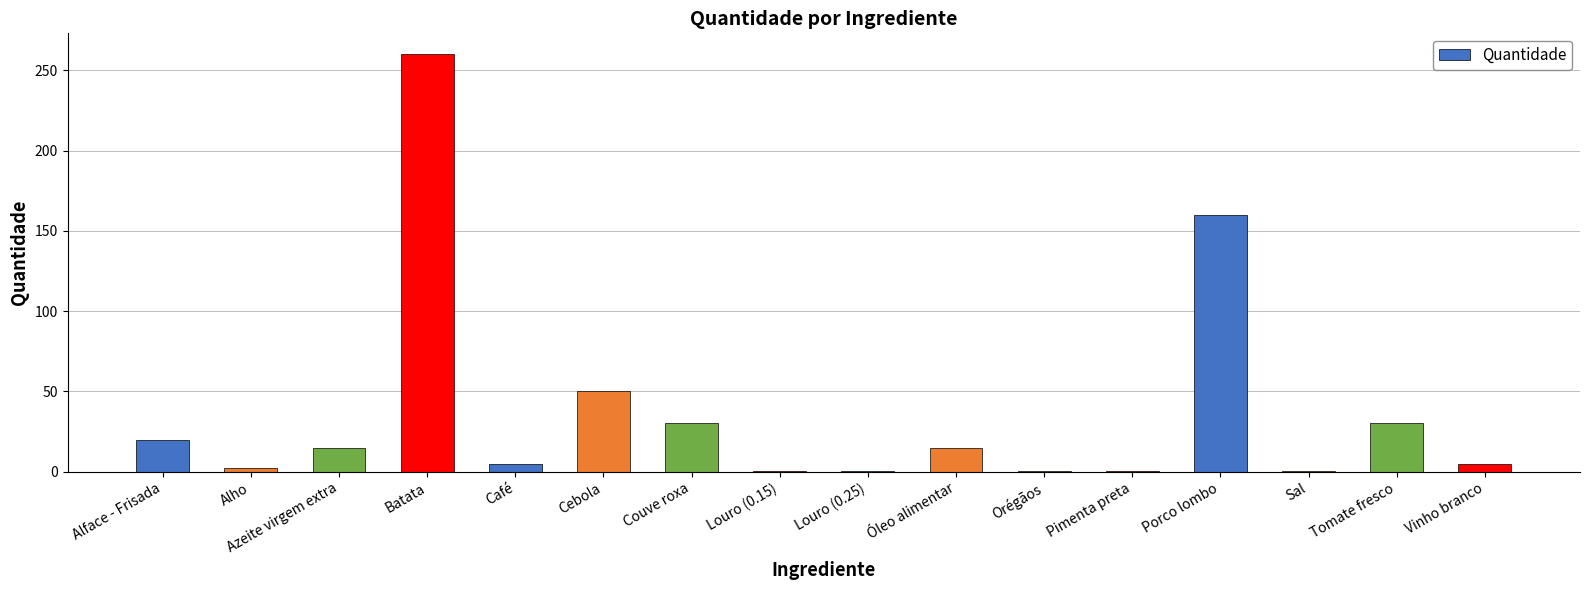

Which category has the highest value across all series?

Batata